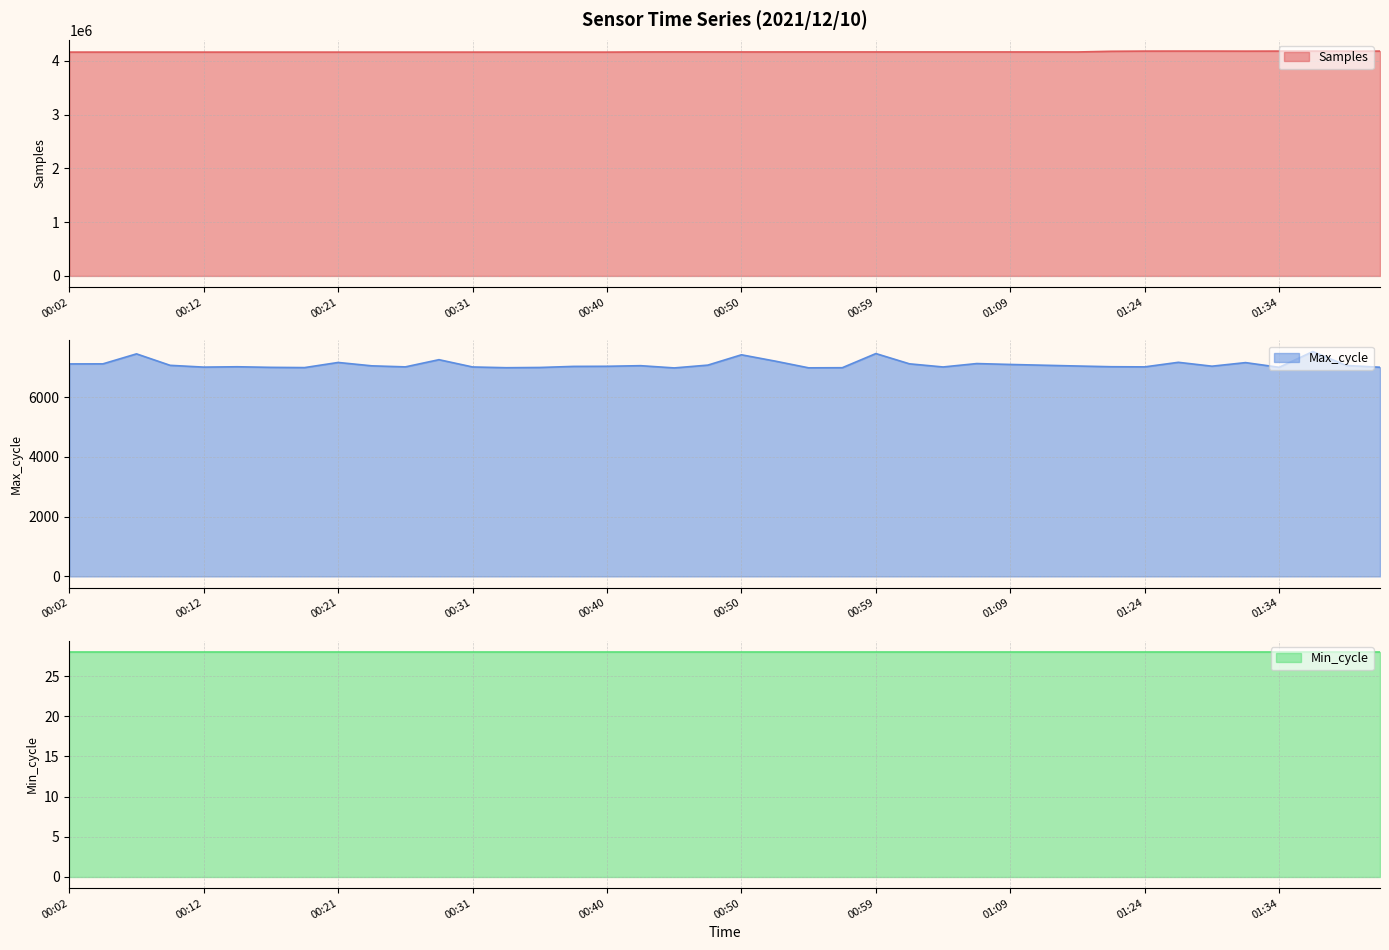

True or false: Samples and Max_cycle intersect in this chart.

False